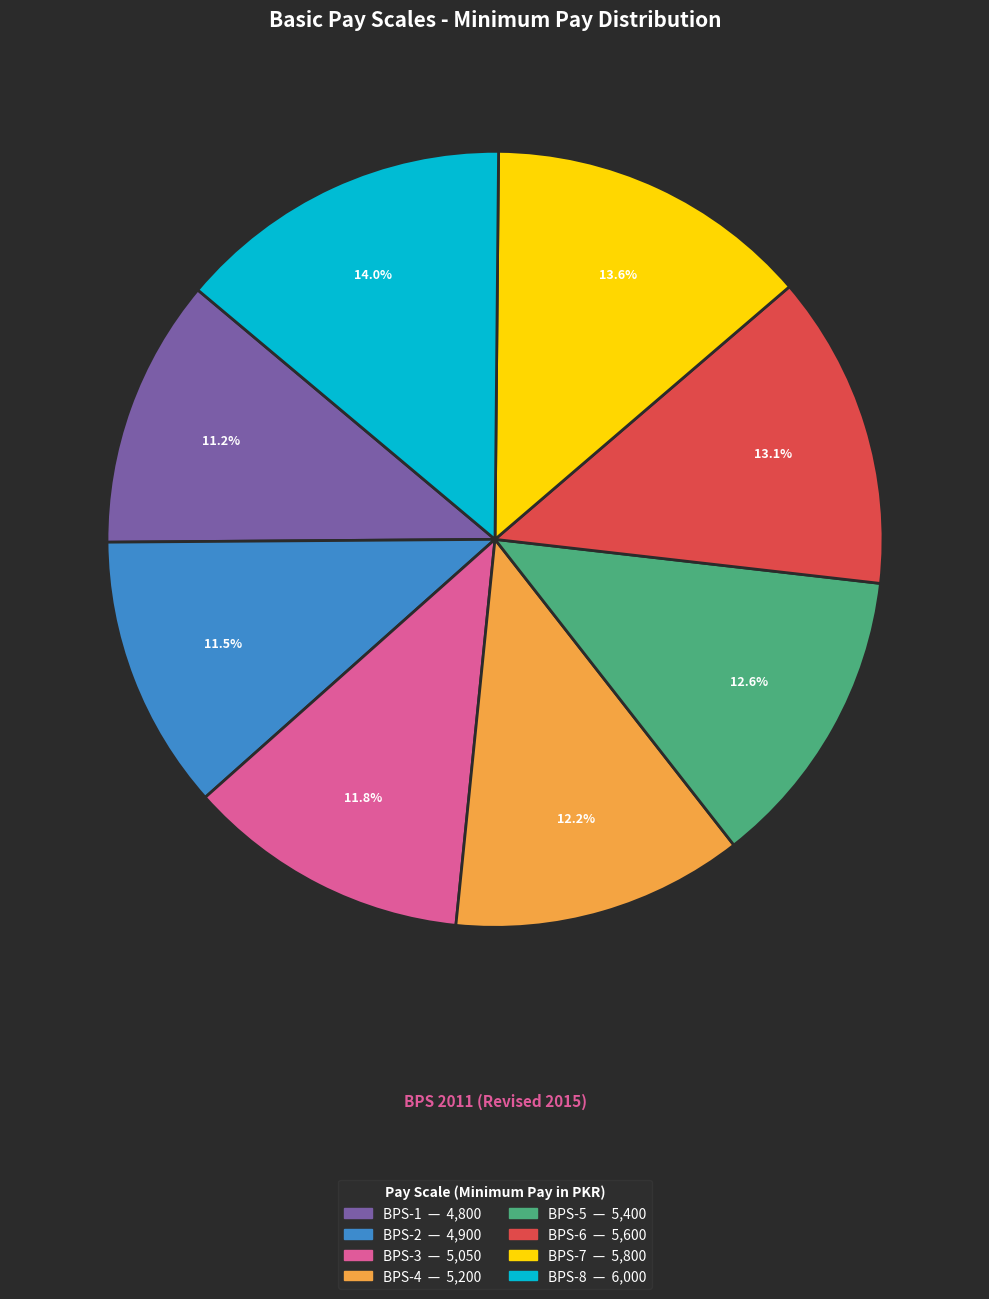

Do BPS-6 and BPS-2 together represent more than half of the pie?

No